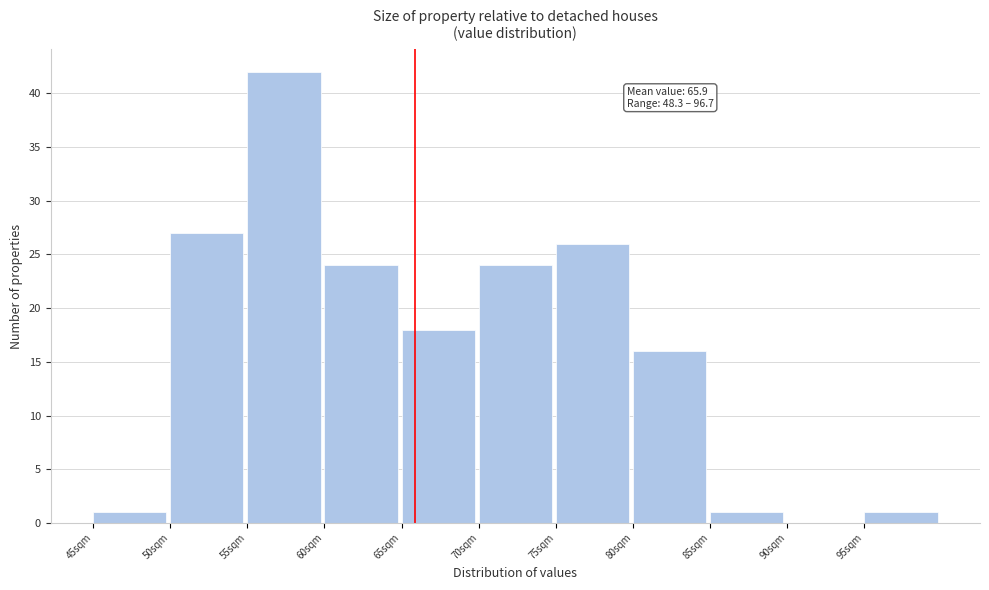

Over which range of the x-axis is the bar tallest?

55 to 60